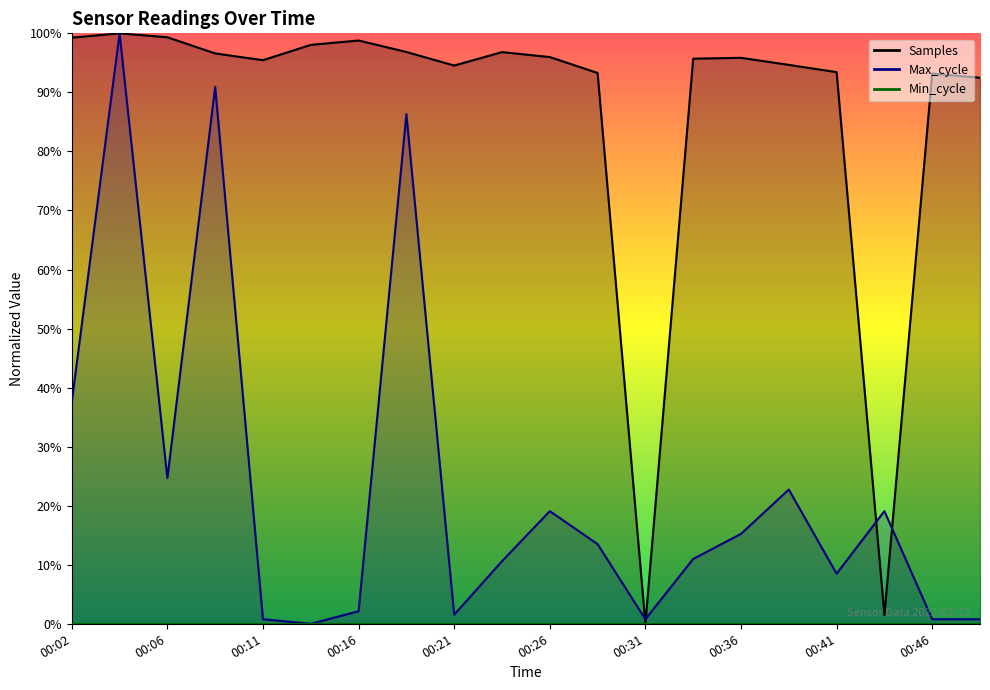

The value of Samples at 00:09 is 96.6. True or false?

True